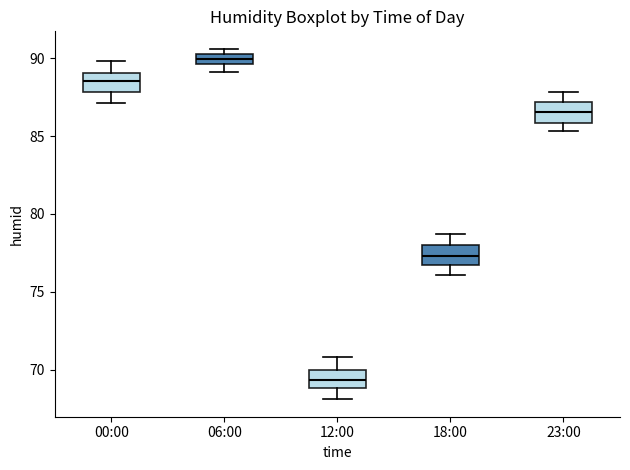

Which box has the lowest median line?

12:00